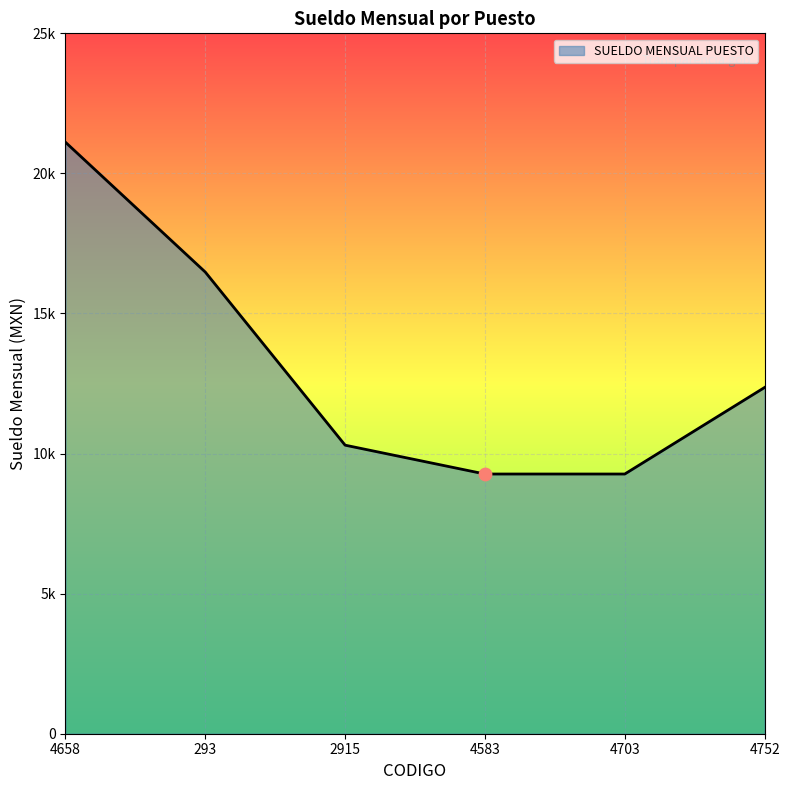

Is this an area chart (filled region under the line)?

Yes